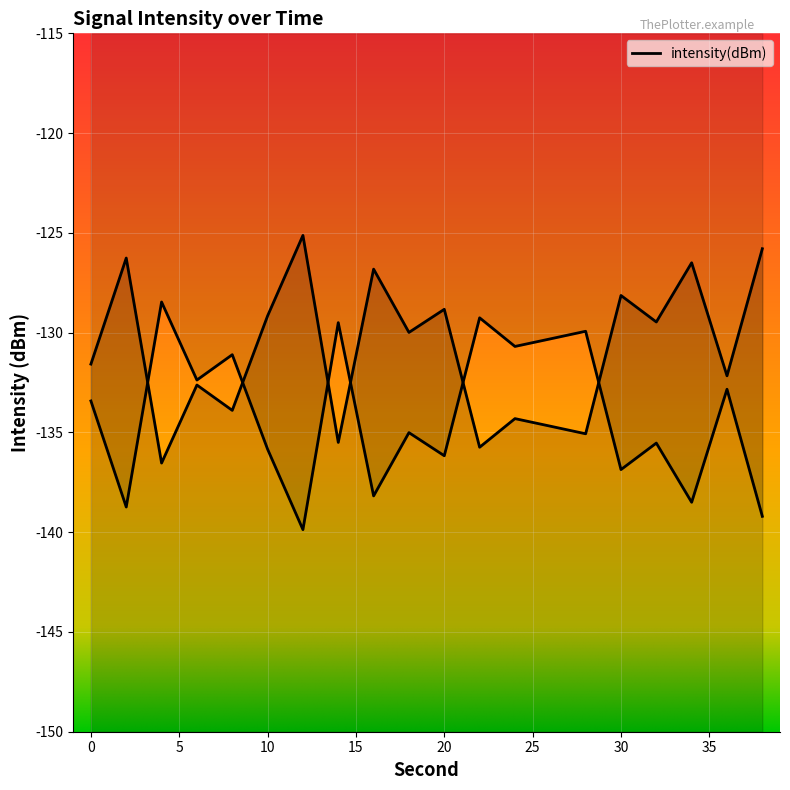

Is it true that the value at 10 is -129.2?

True